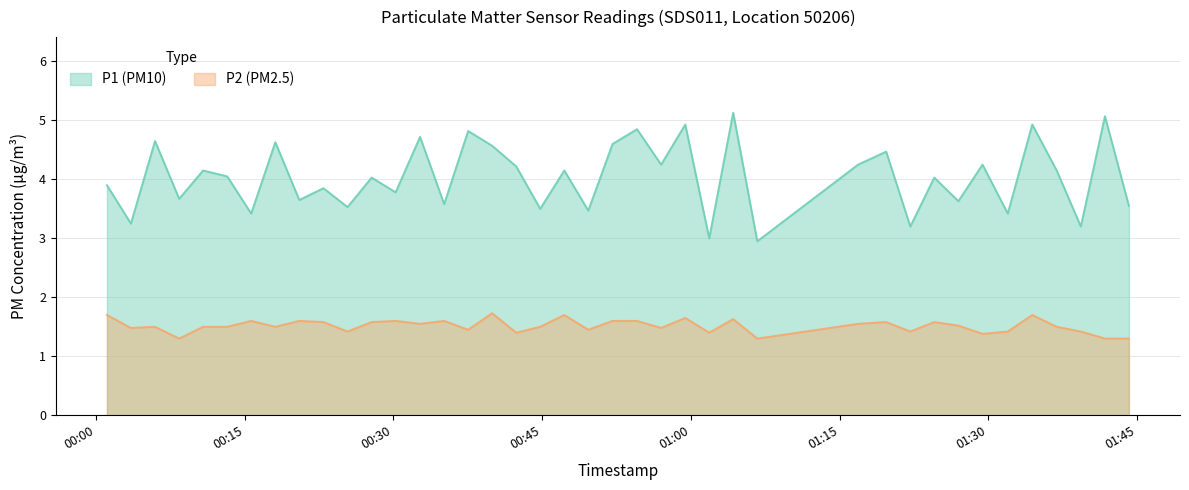

Which series has the largest range (max minus min)?

P1 (PM10)